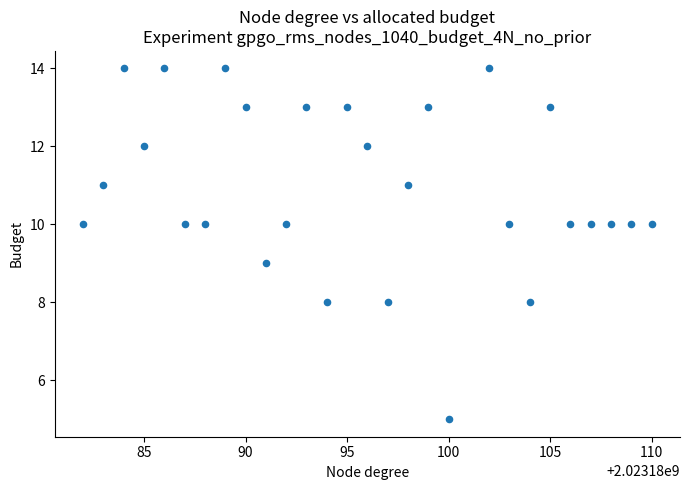

What is the range of Y values (max minus min)?

9